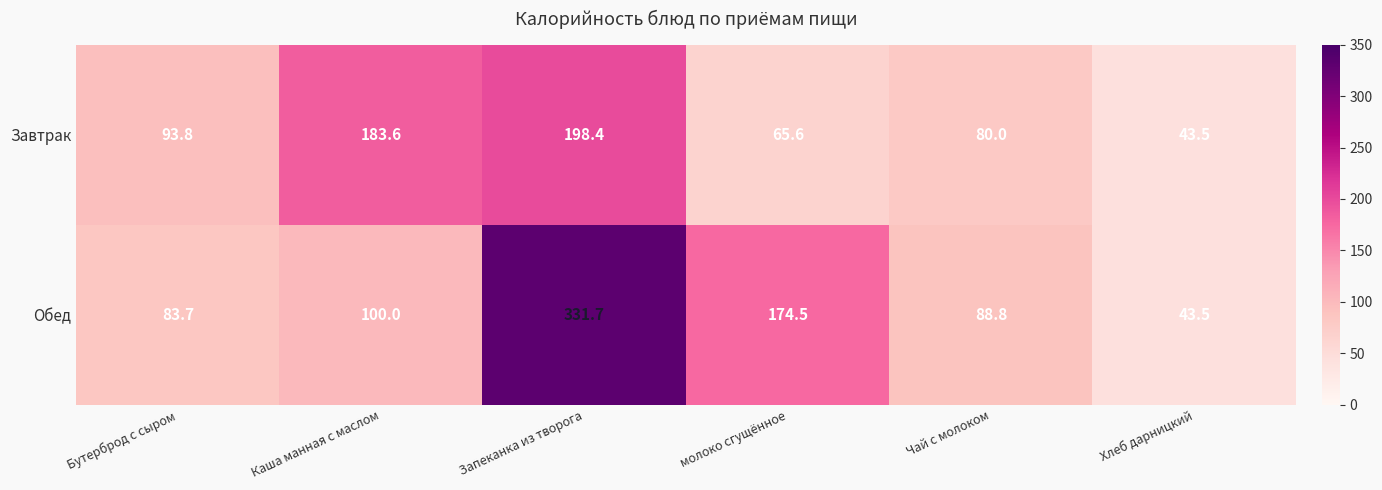

Which series has the largest range (max minus min)?

Обед